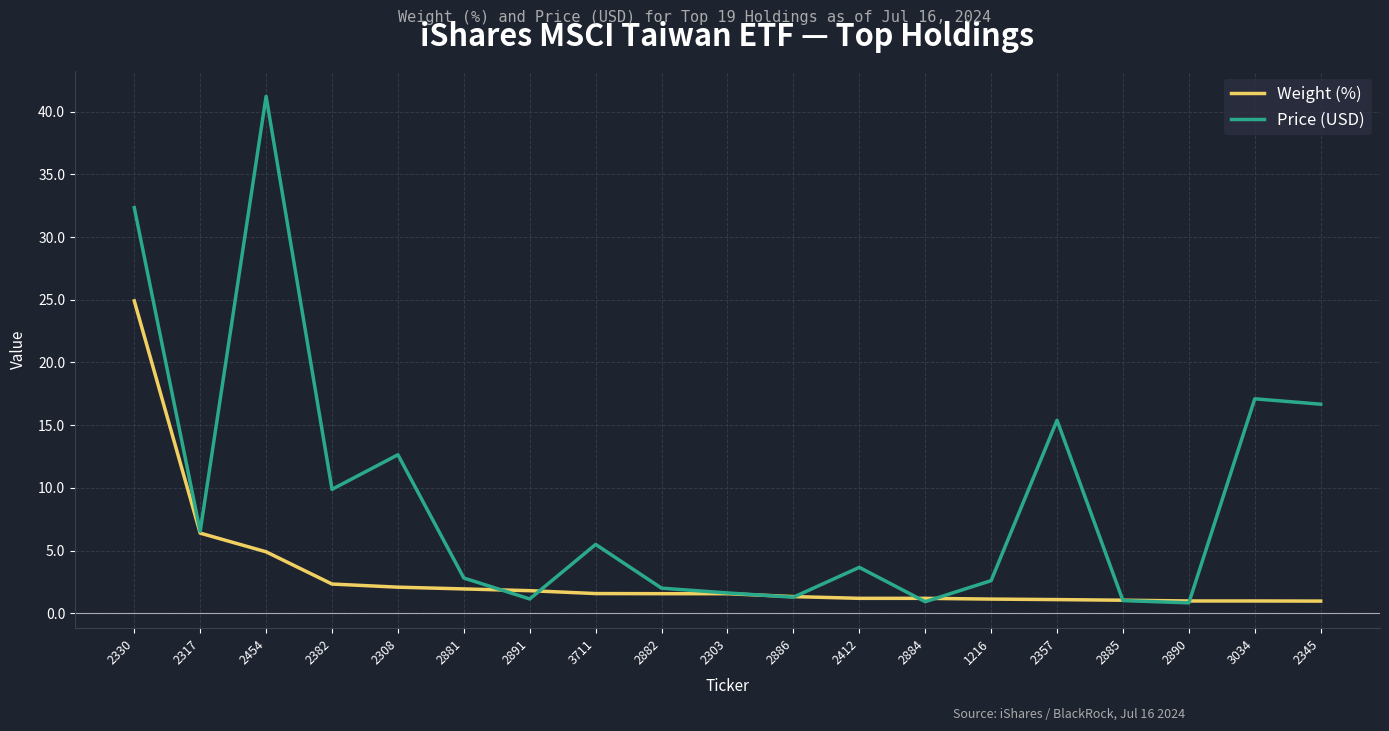

Which series ends up on top after the final intersection of Weight (%) and Price (USD)?

Price (USD)